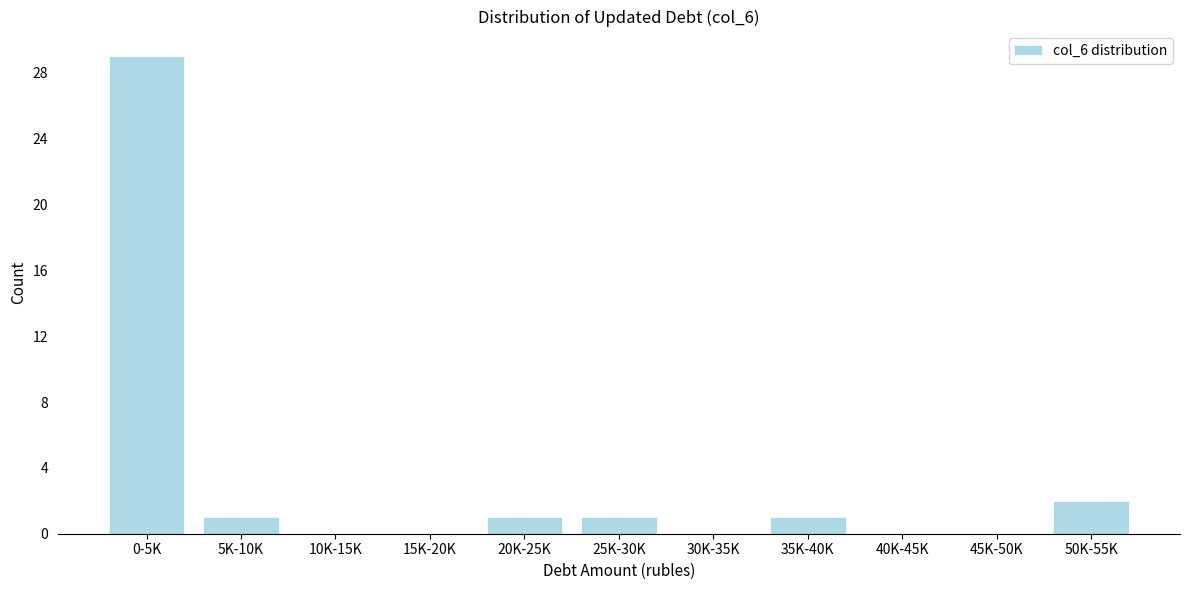

Reading left to right, extract all data points from this chart.

0-5K=29	5K-10K=1	10K-15K=0	15K-20K=0	20K-25K=1	25K-30K=1	30K-35K=0	35K-40K=1	40K-45K=0	45K-50K=0	50K-55K=2